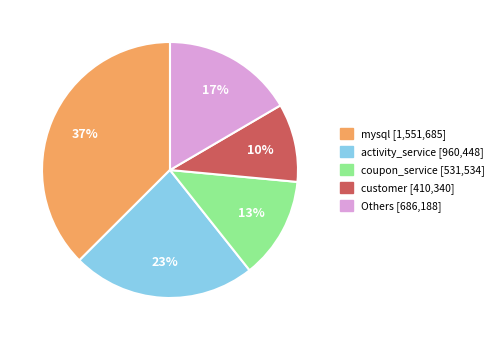

To the nearest percent, what is the average slice percentage?

20%